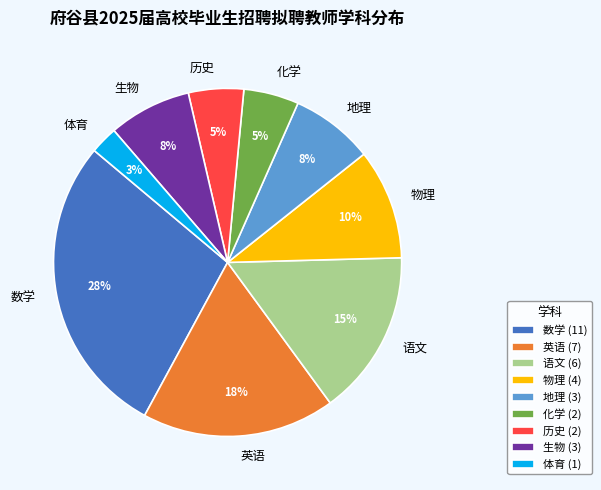

To the nearest percent, what portion does 生物 represent?

8%